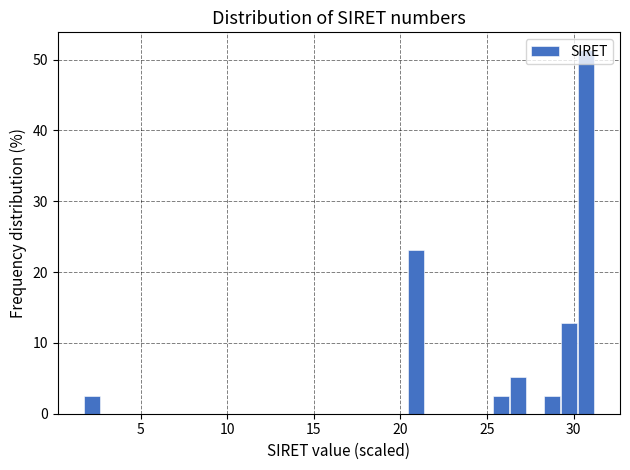

Read against the x-axis, roughly where is the centre of the tallest bar?

30.5